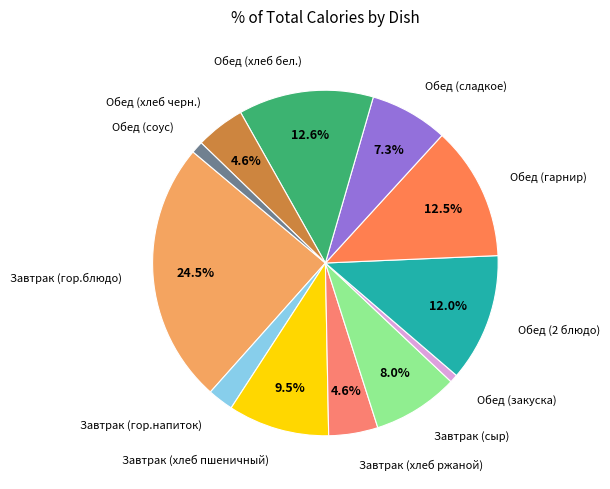

Does any single category account for the majority?

No